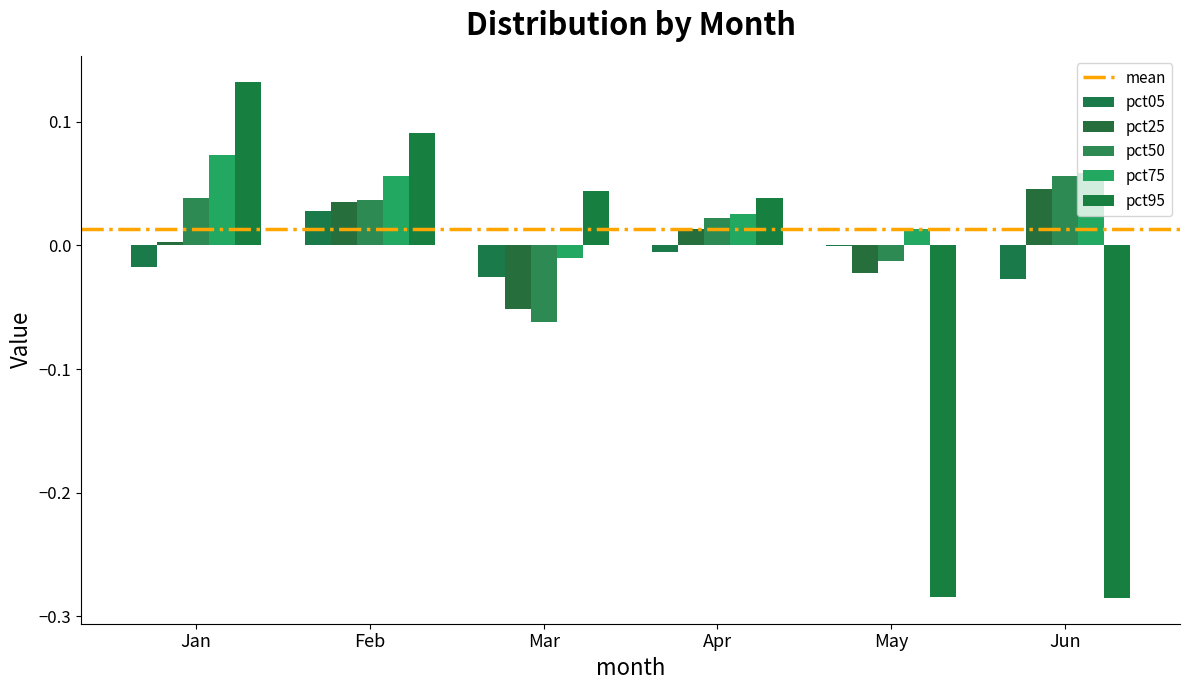

Is the value of pct05 at Jan greater than the value of pct50 at Jun?

No